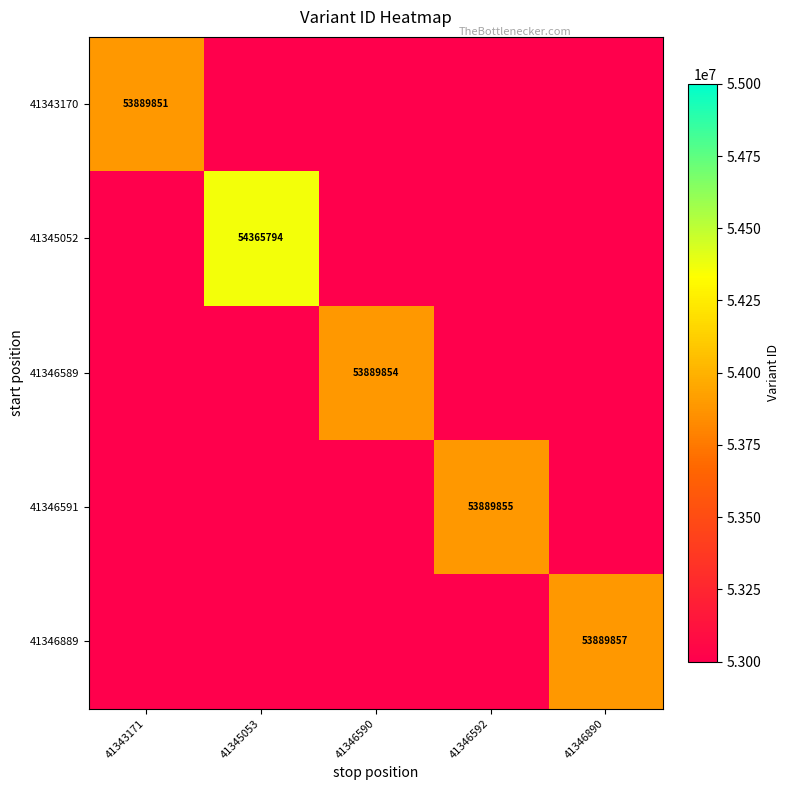

The value of 41346589 at 41346590 is 53889854. True or false?

True